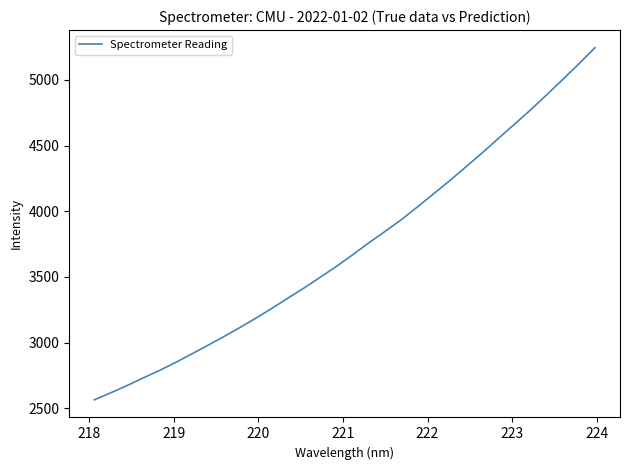

How many values are below 3670?

16